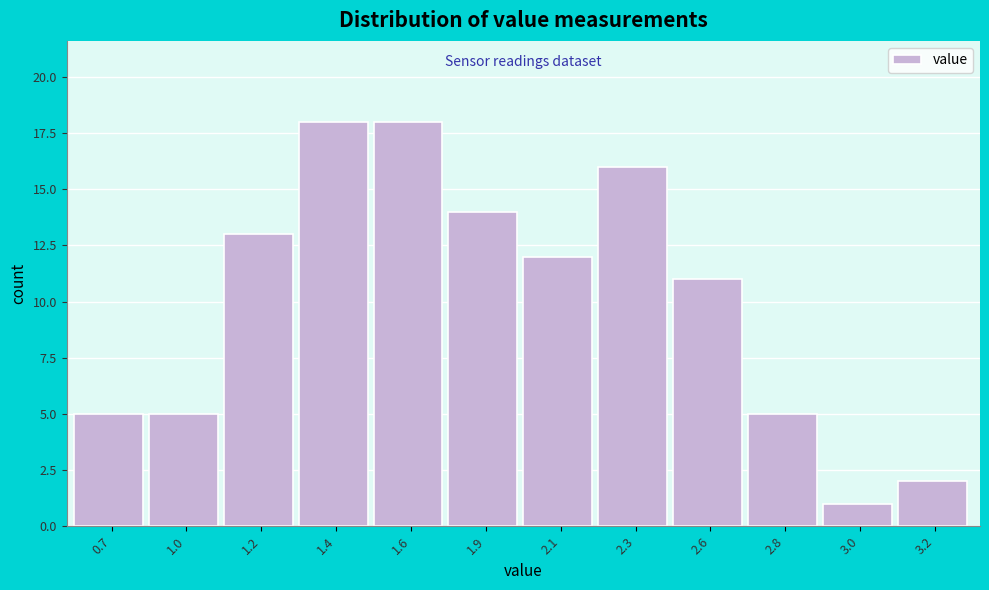

Reading right to left, what are all the values shown in this chart?

3.2=2	3.0=1	2.8=5	2.6=11	2.3=16	2.1=12	1.9=14	1.6=18	1.4=18	1.2=13	1.0=5	0.7=5